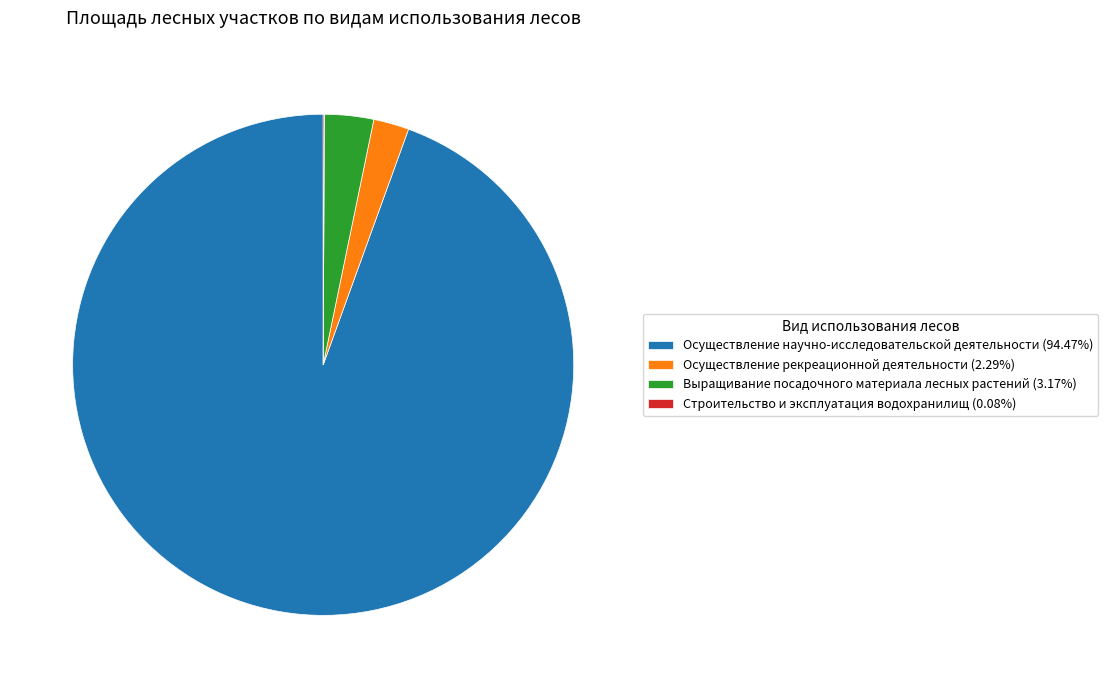

Approximately how many times larger is the value at Осуществление научно-исследовательской деятельности (94.47%) compared to Осуществление рекреационной деятельности (2.29%)?

41.2